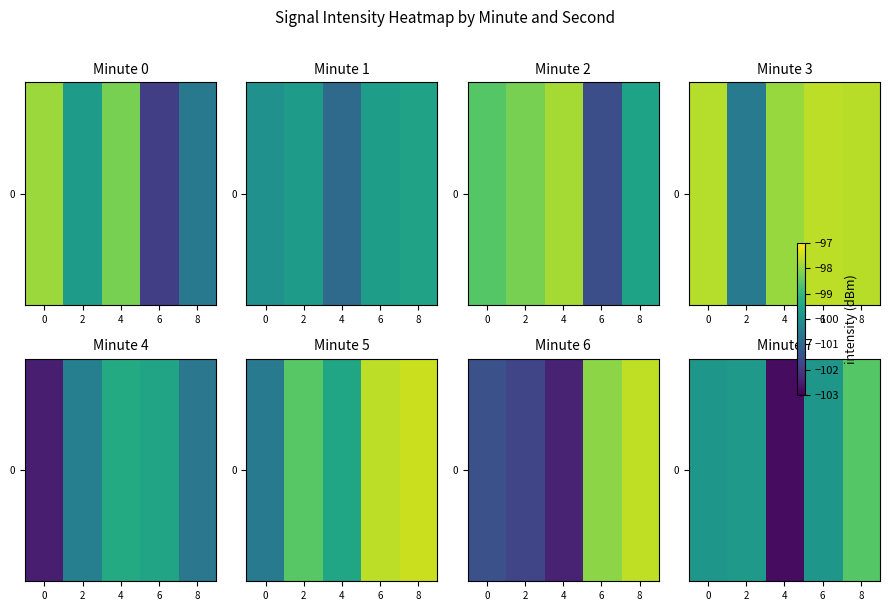

Rank the categories by value from highest to lowest.

8, 2, 6, 0, 4